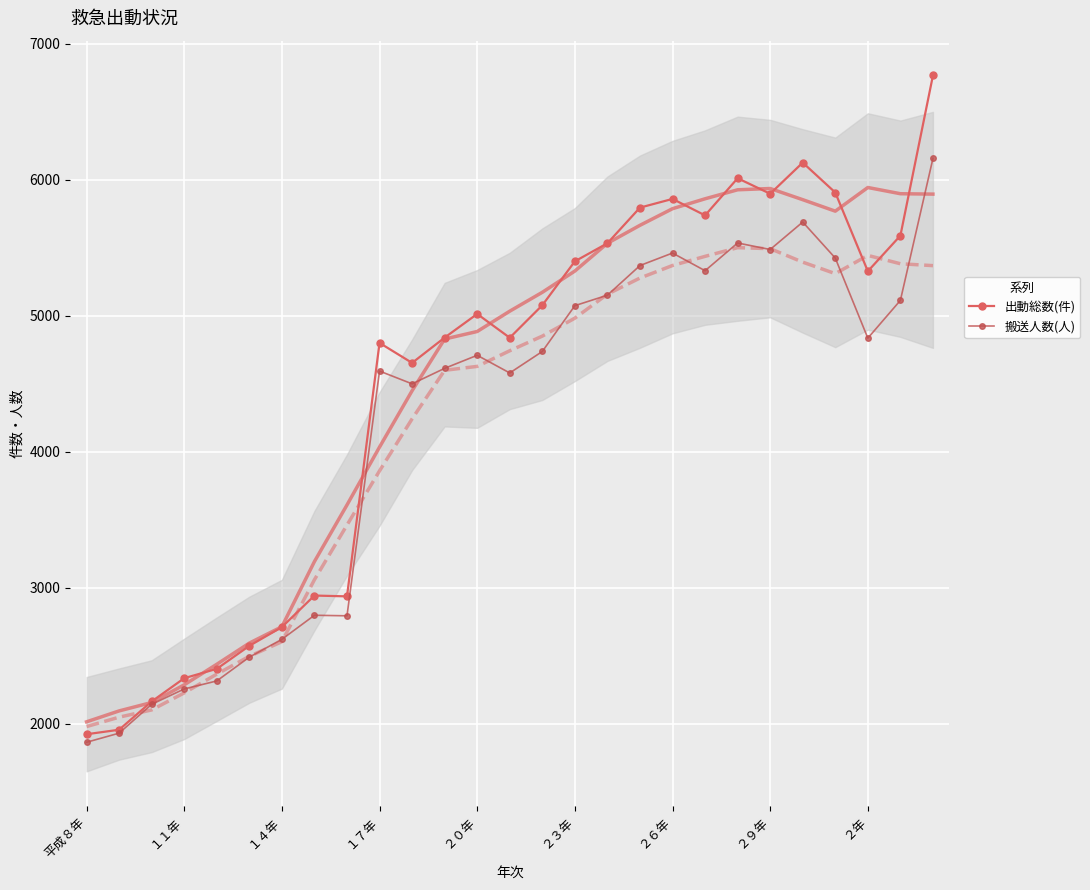

List the series in order of their peak value, lowest first.

搬送人数(人), 出動総数(件)